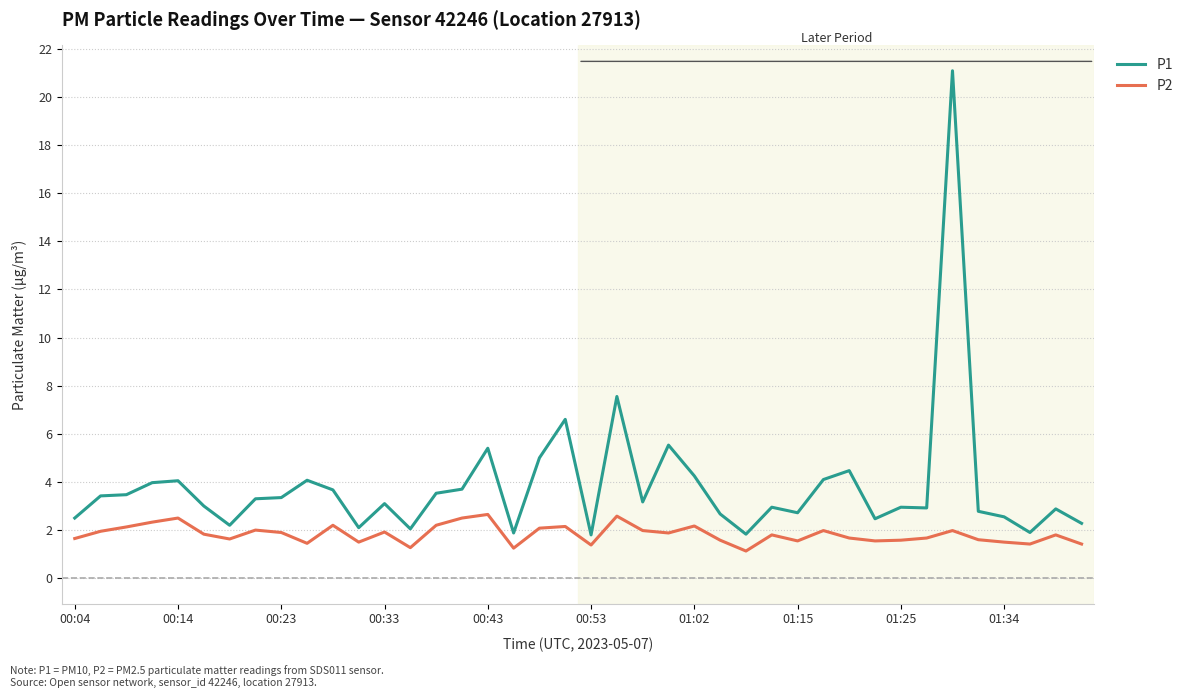

Which series has the largest total across all categories?

P1